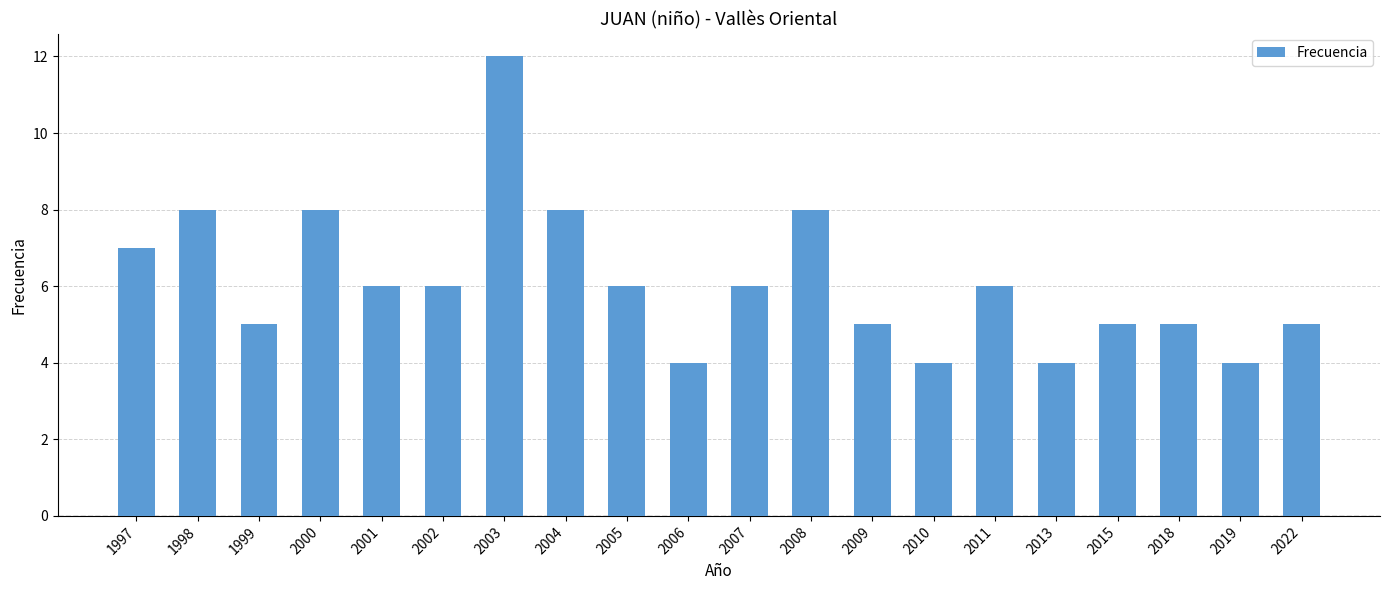

What is the smallest value displayed?

4